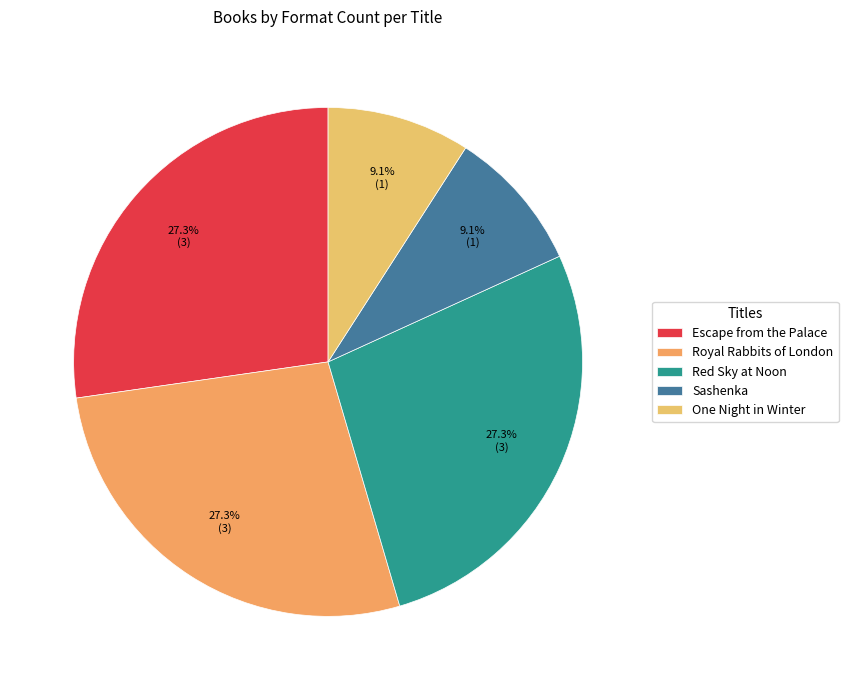

How many segments does this pie chart have?

5